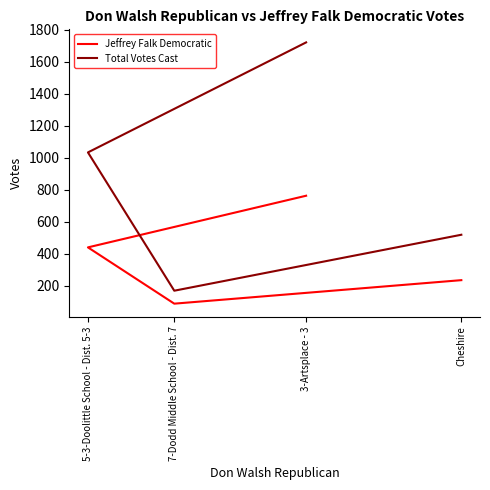

How many values in the Total Votes Cast series exceed 1034?

1